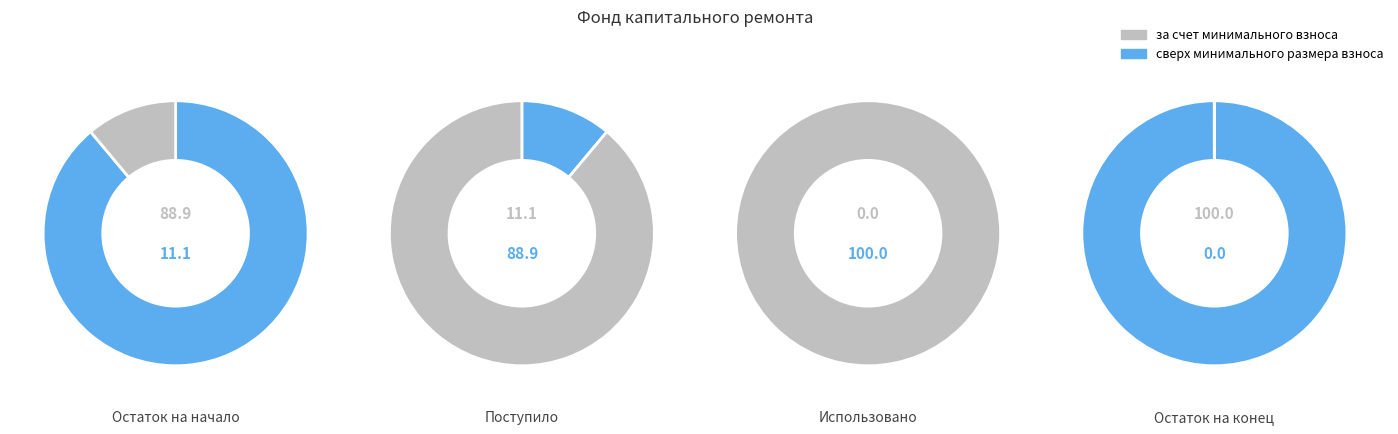

Which series changed the most between Остаток на начало and Использовано?

за счет минимального взноса